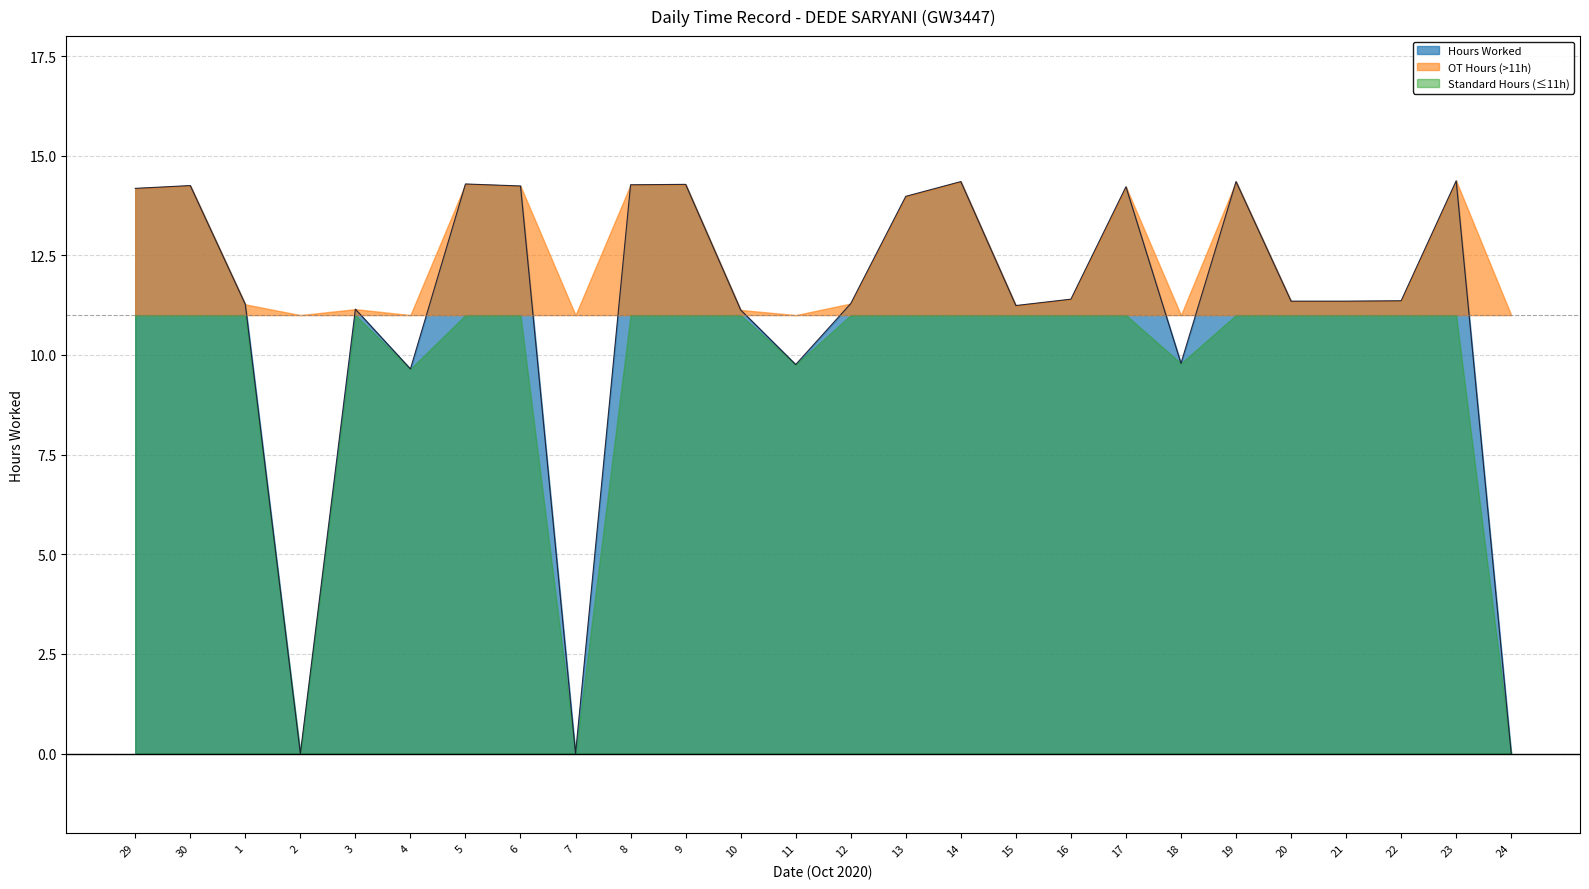

What is the label of the 17th point from the left?

15